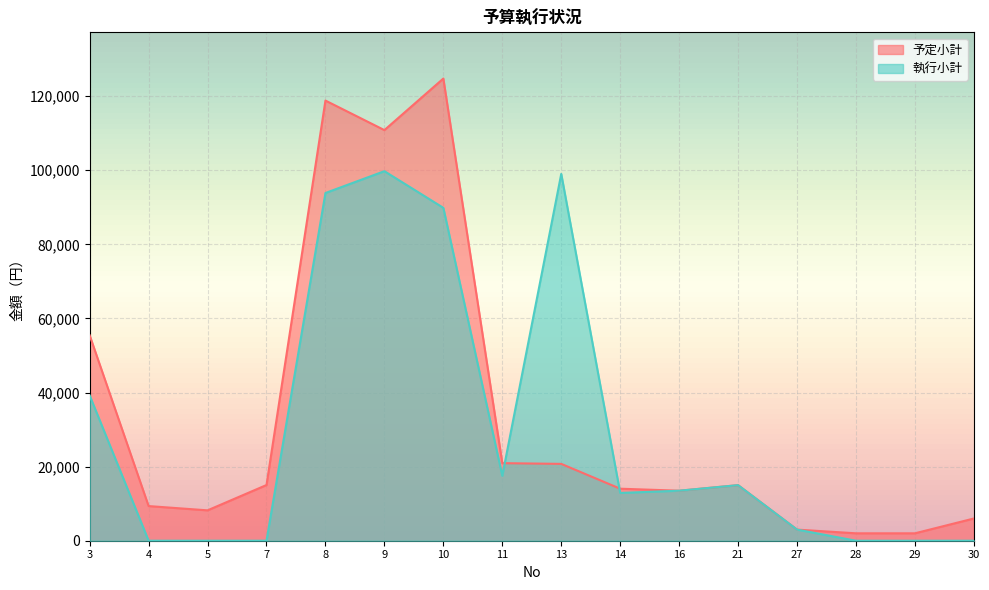

How many interior local peaks does the 執行小計 series have?

3